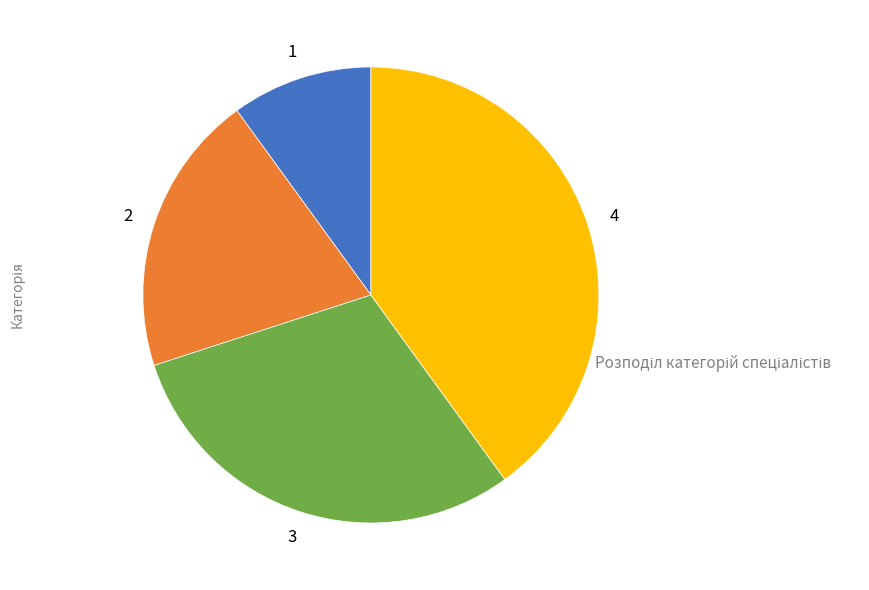

Does any single category account for the majority?

No